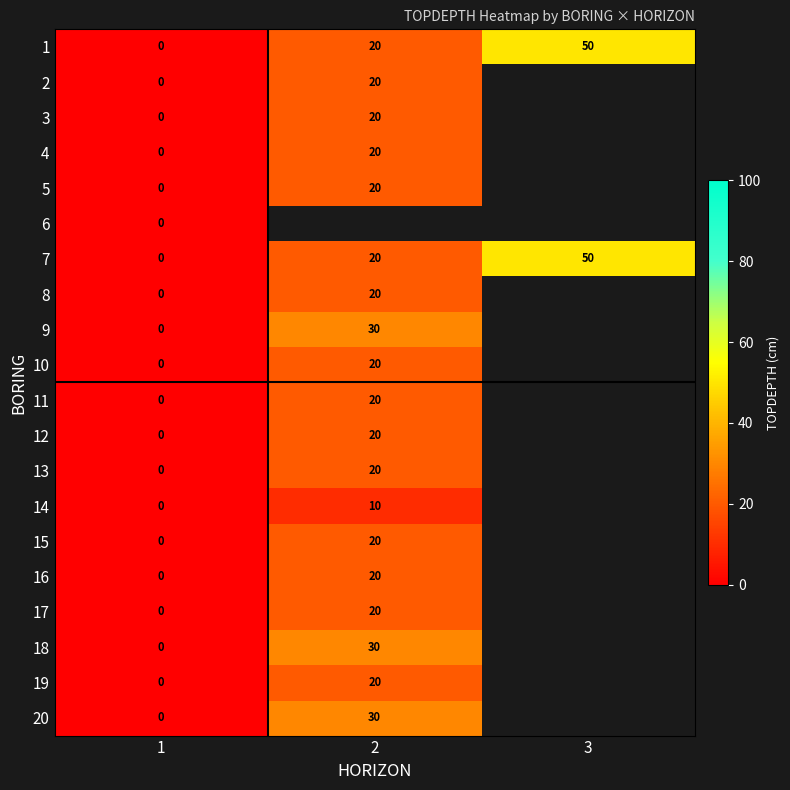

The value of 1 at 2 is 20. True or false?

True